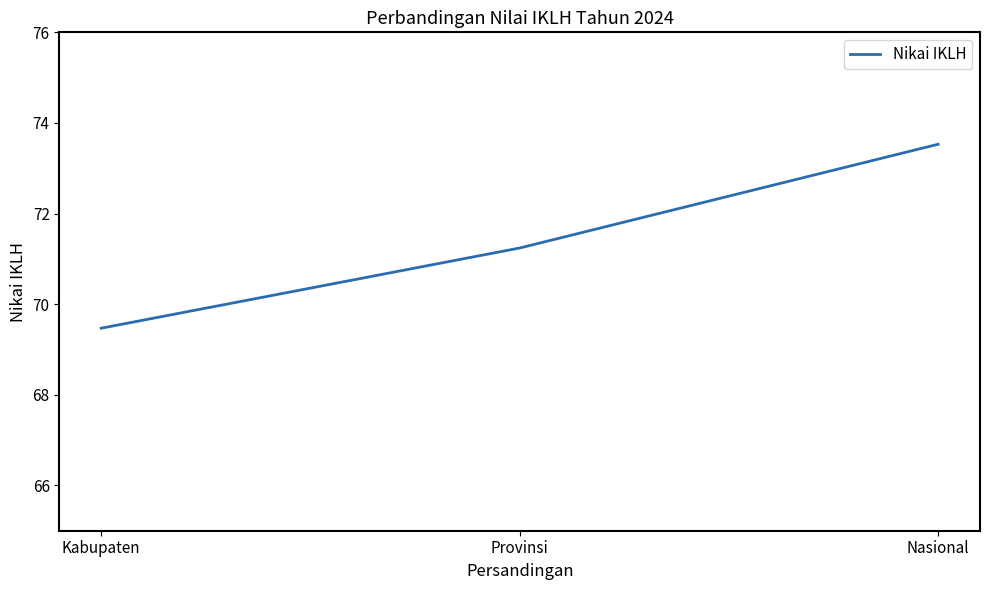

How many values exceed 71?

2